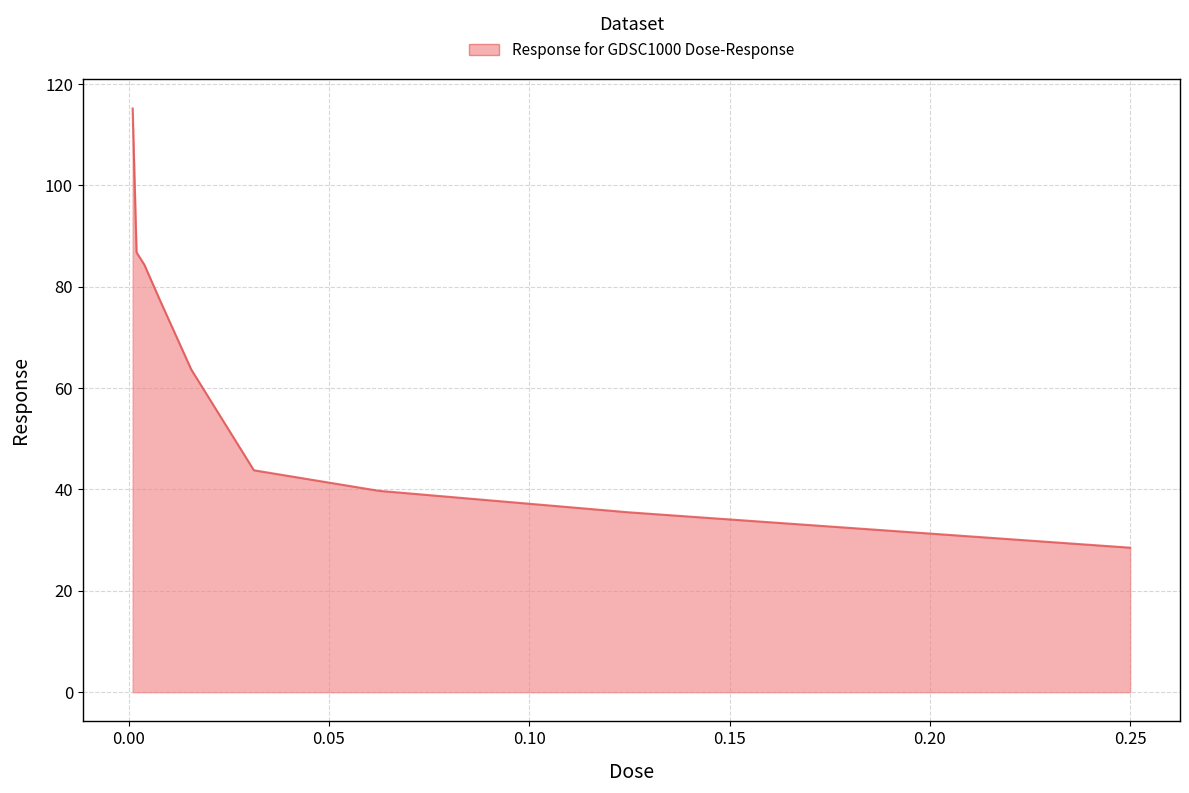

What is the difference between the maximum and minimum values?

86.7